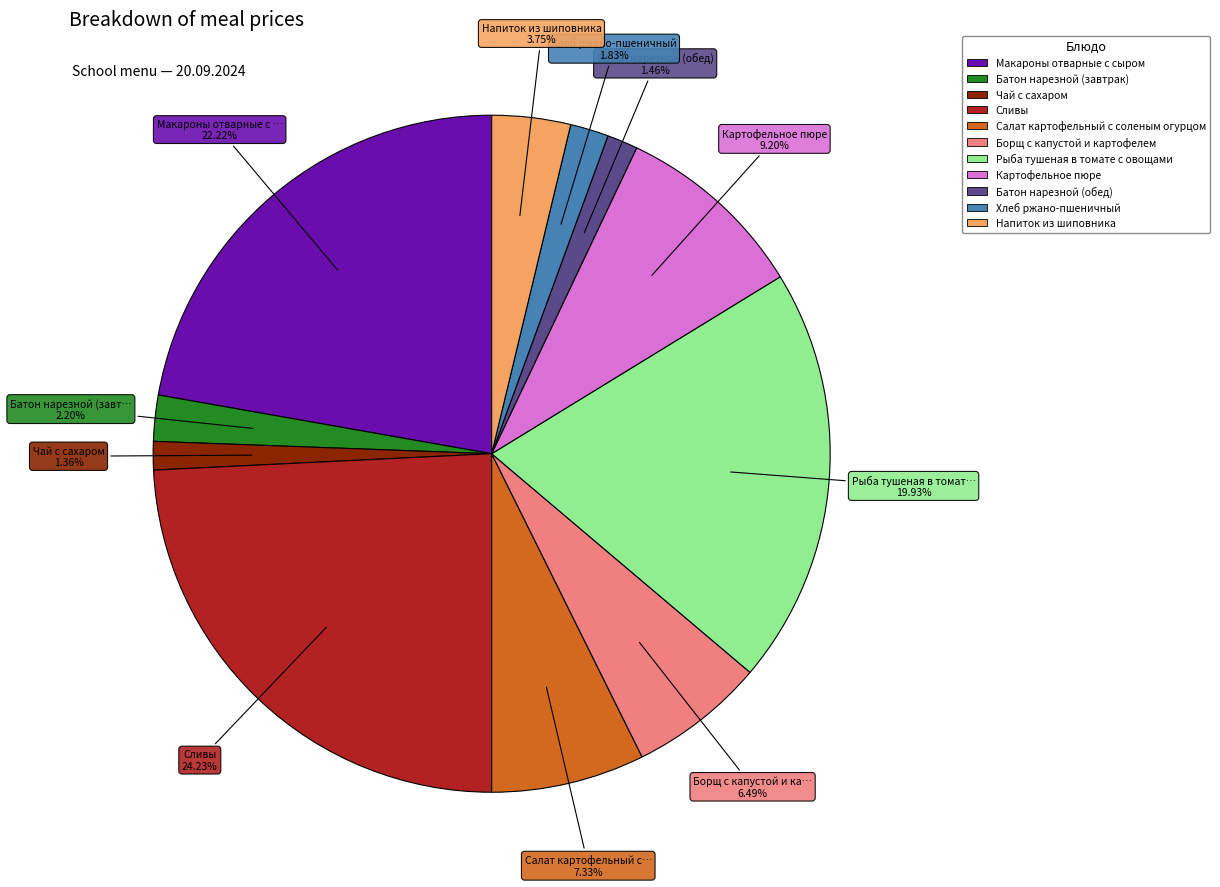

To the nearest percent, what is the combined percentage of Картофельное пюре and Батон нарезной (обед)?

11%